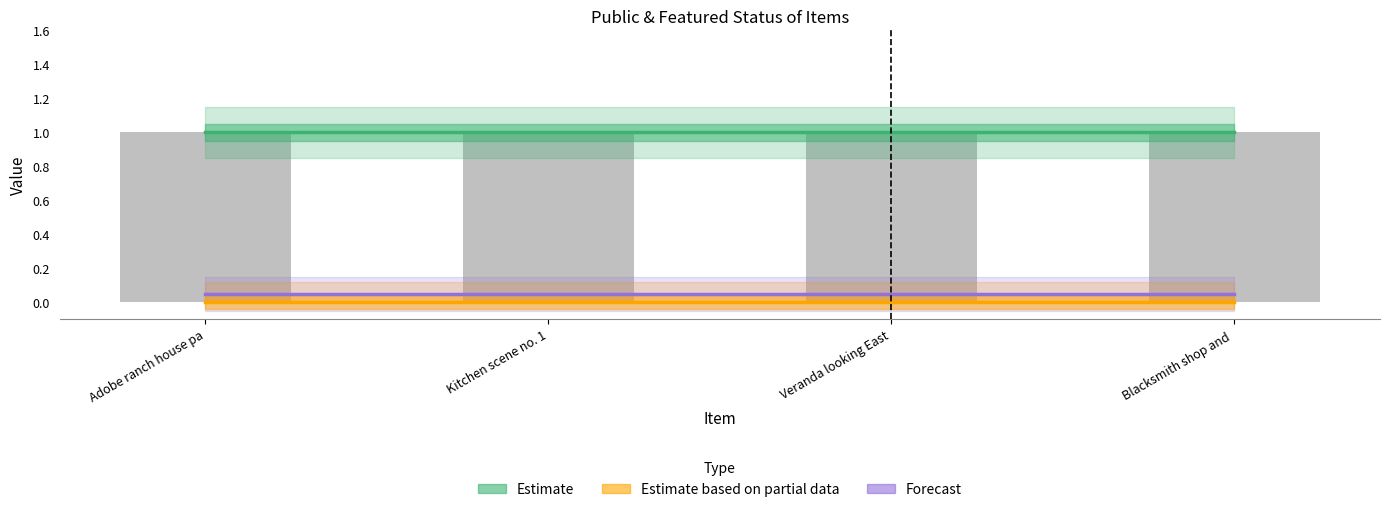

Which series has the widest spread of values?

Estimate